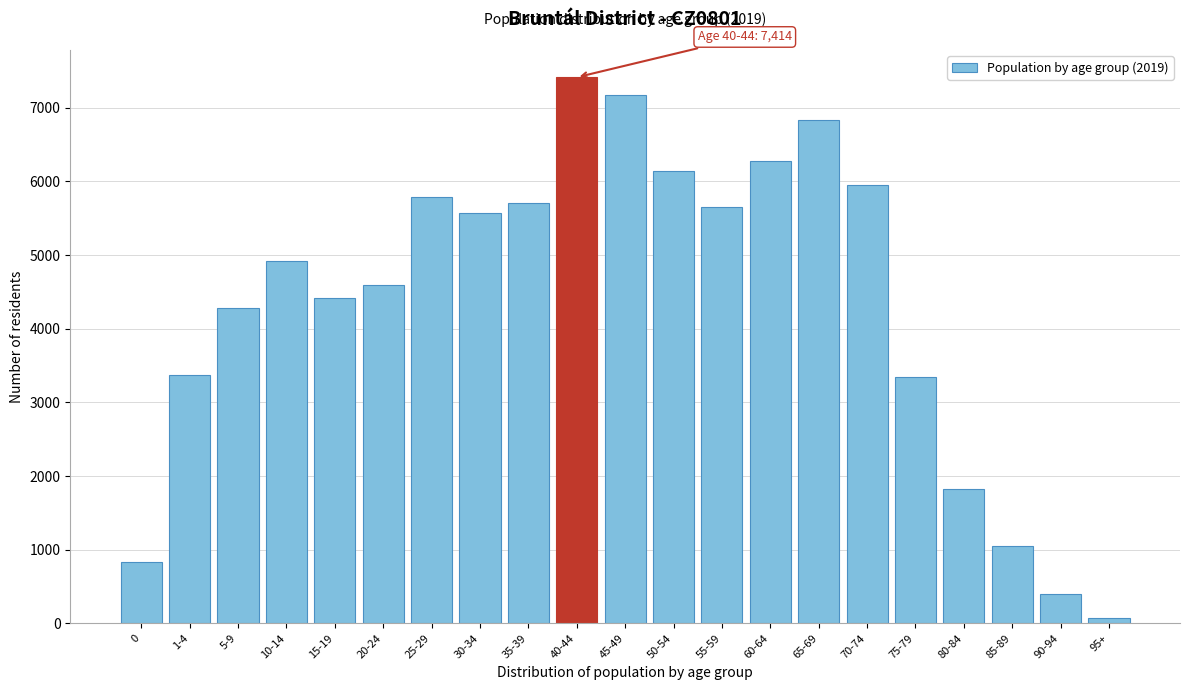

What is the difference between the second highest and second lowest values?

6778